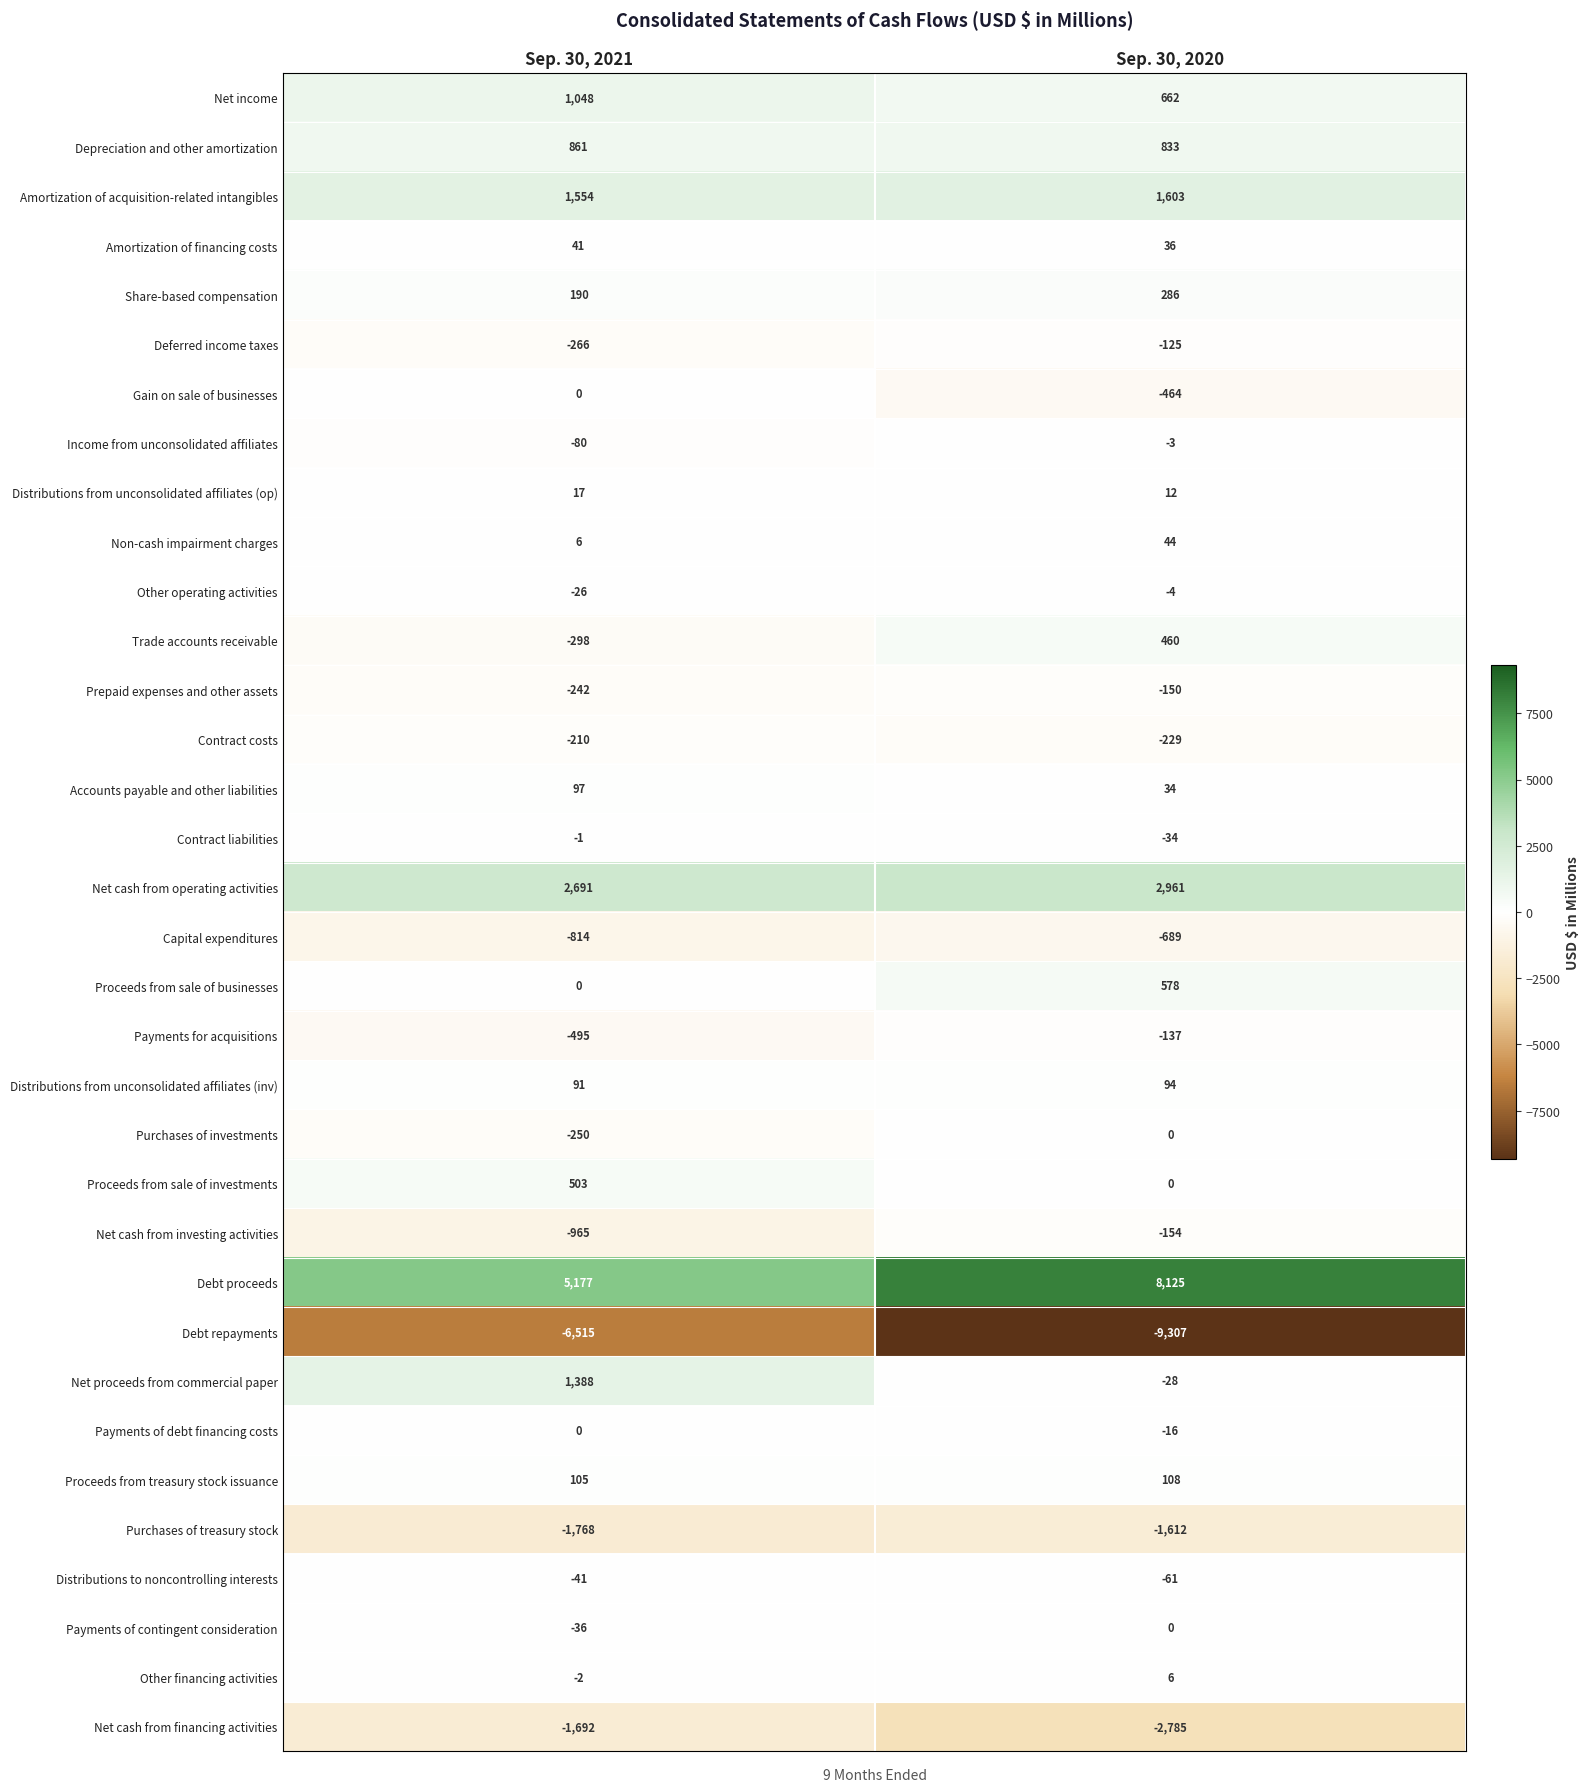

Which series has the widest spread of values?

Debt proceeds